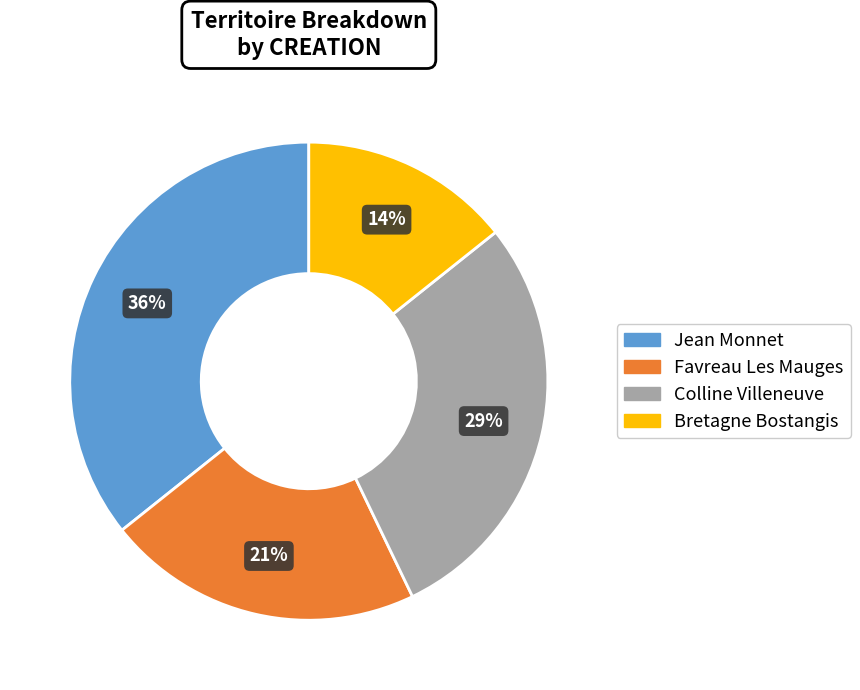

Is there a majority slice in this chart?

No